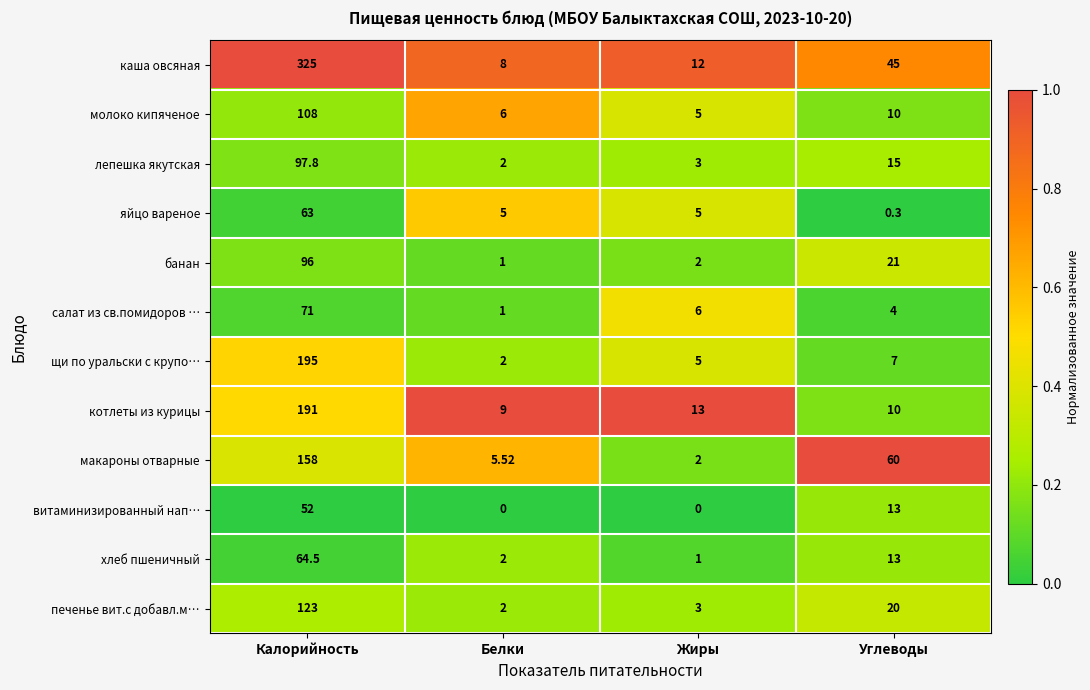

What is the spread (max minus min) of values at Калорийность?

273.0